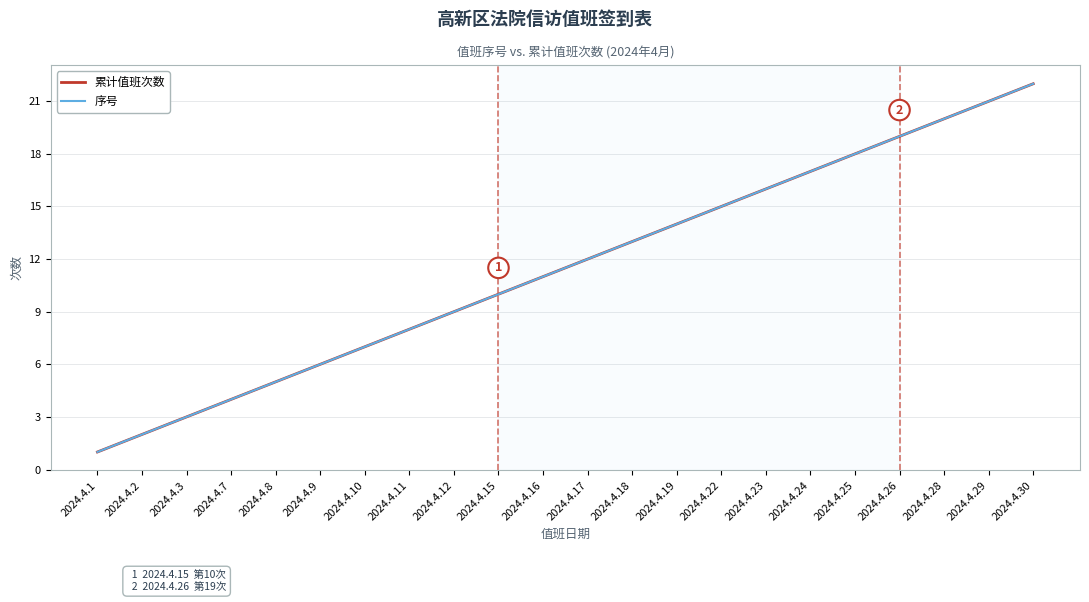

Does the chart display data point markers on the line(s)?

No